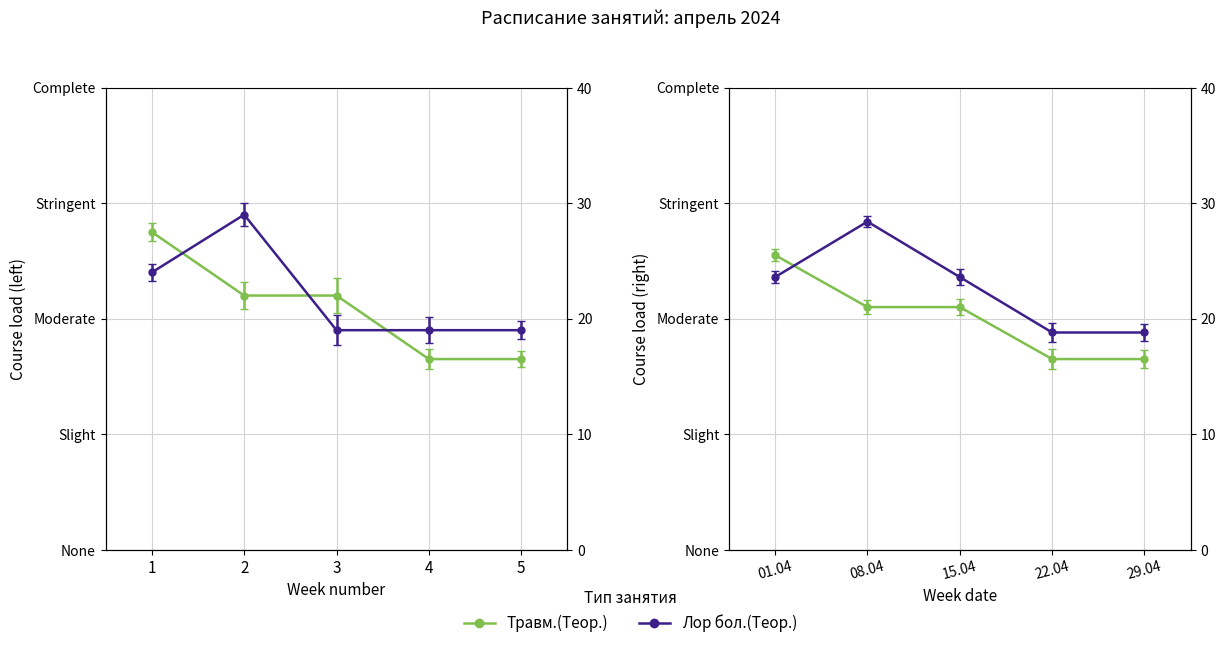

What is the difference between the maximum and minimum values in the Травм.(Теор.) series?

11.0